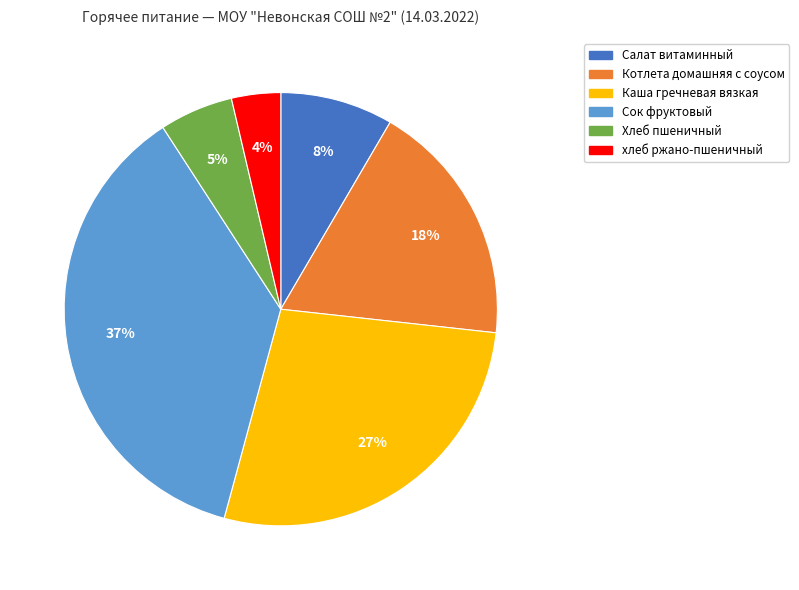

Combined, do Каша гречневая вязкая and Хлеб пшеничный account for over 50%?

No